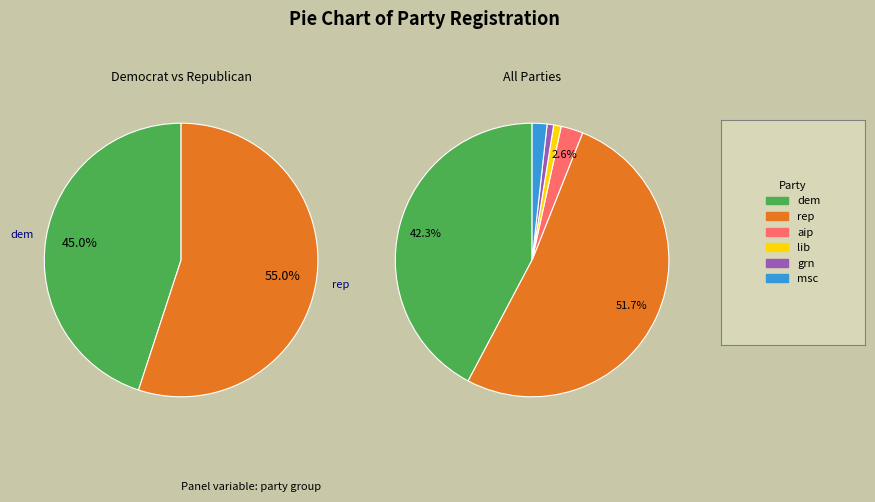

What is the largest slice in the pie chart?

rep